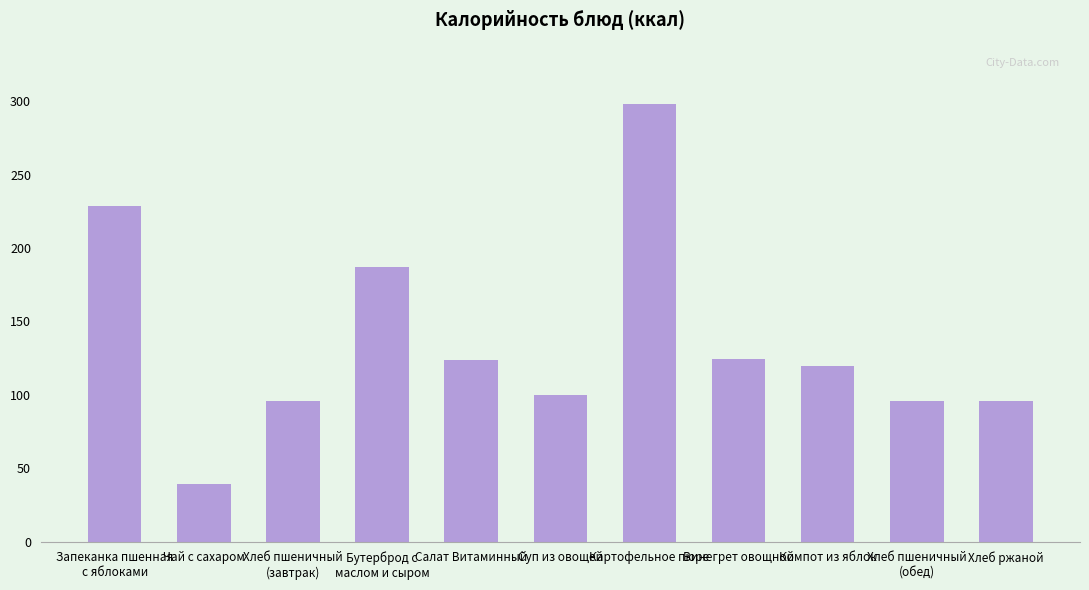

Does the chart contain stacked bars?

No